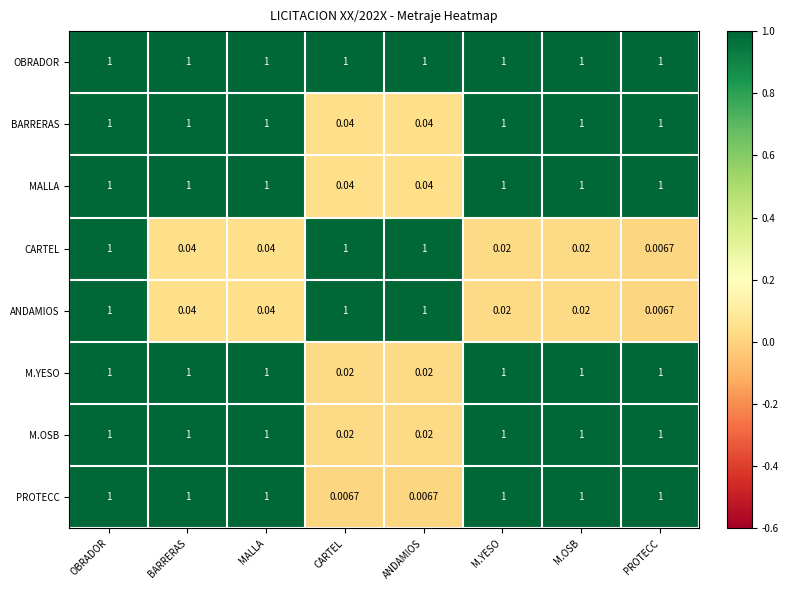

At which label does CARTEL reach its minimum?

PROTECC